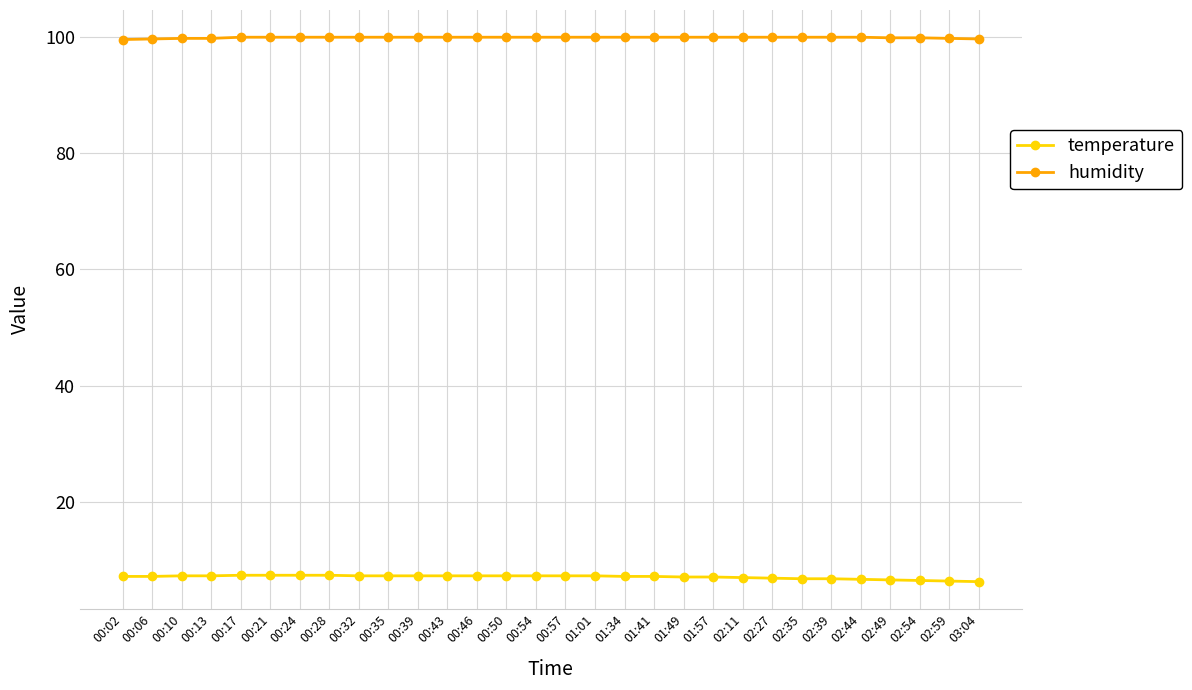

What is the difference between the highest and lowest values at 02:44?

93.2